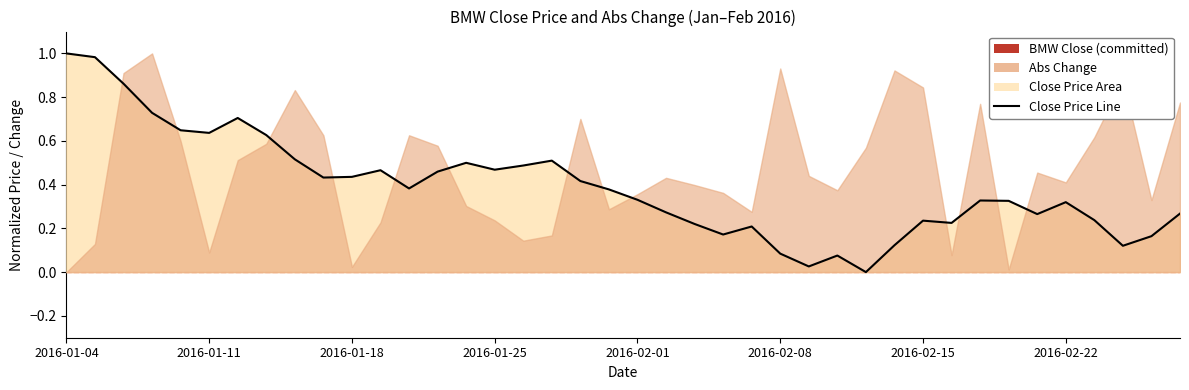

The chart shows a value of 0.2 at 23. True or false?

True